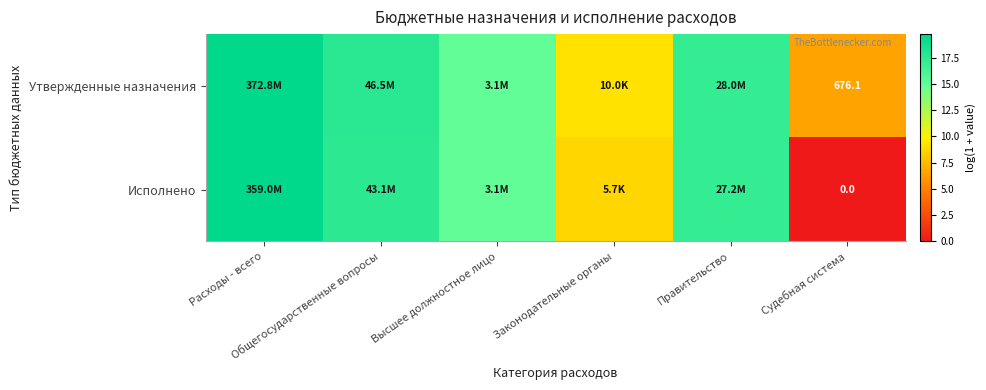

Between Законодательные органы and Общегосударственные вопросы, which is larger?

Общегосударственные вопросы